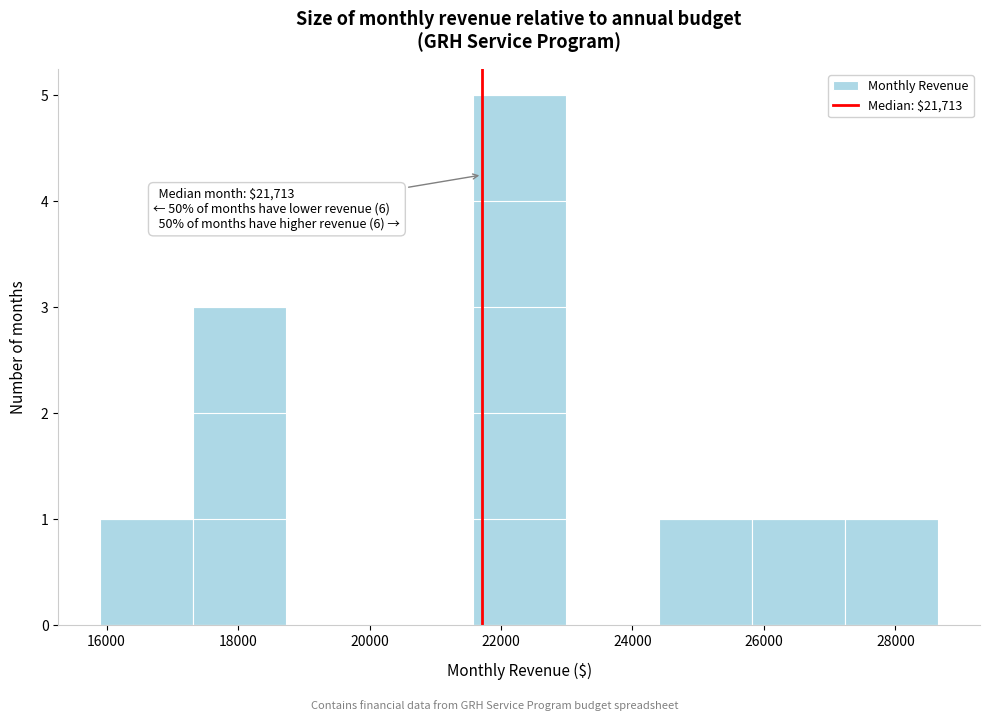

Over which range of the x-axis is the bar tallest?

21600 to 23000